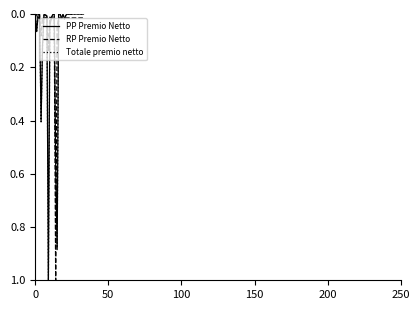

How many categories are shown in the chart?

34